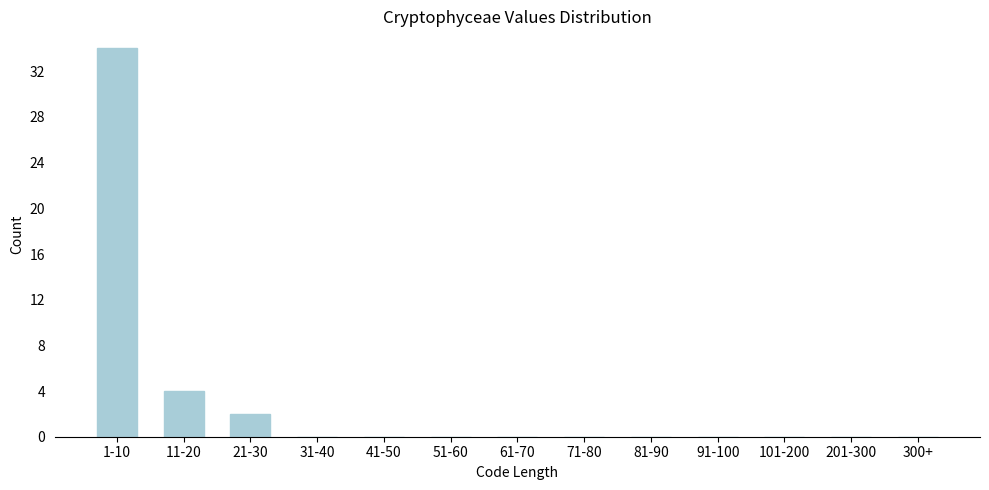

Reading left to right, transcribe all the data shown in this chart.

1-10=34	11-20=4	21-30=2	31-40=0	41-50=0	51-60=0	61-70=0	71-80=0	81-90=0	91-100=0	101-200=0	201-300=0	300+=0